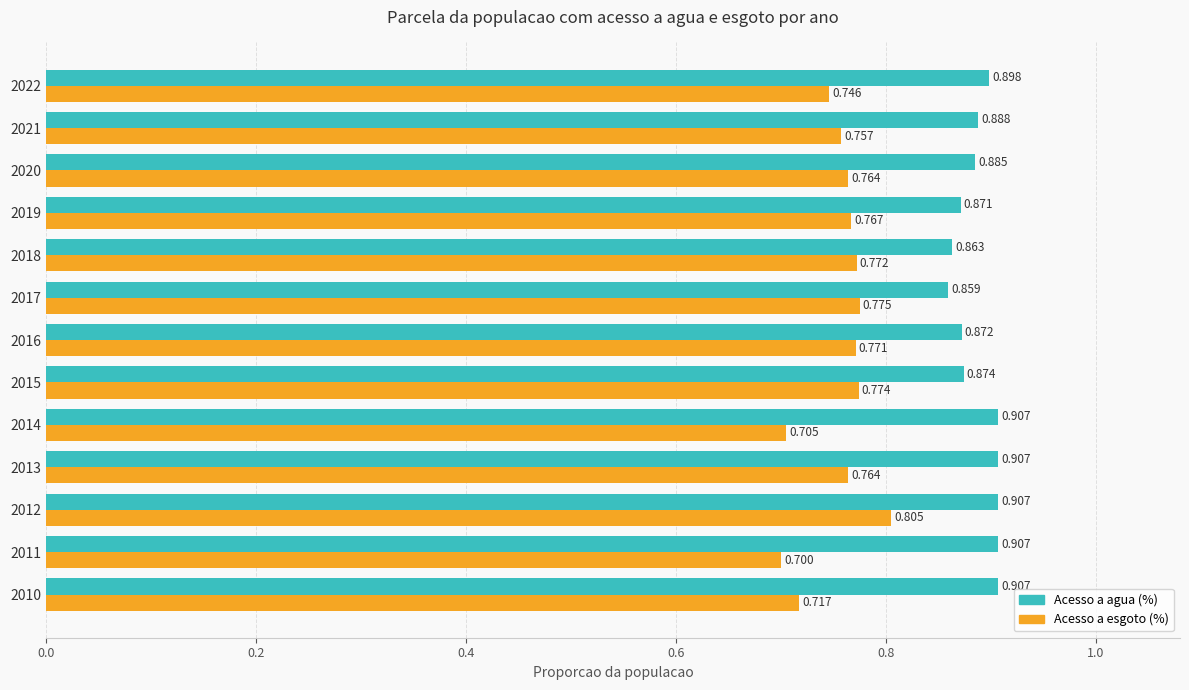

Is the value of Acesso a agua (%) at 2015 greater than the value of Acesso a esgoto (%) at 2015?

Yes